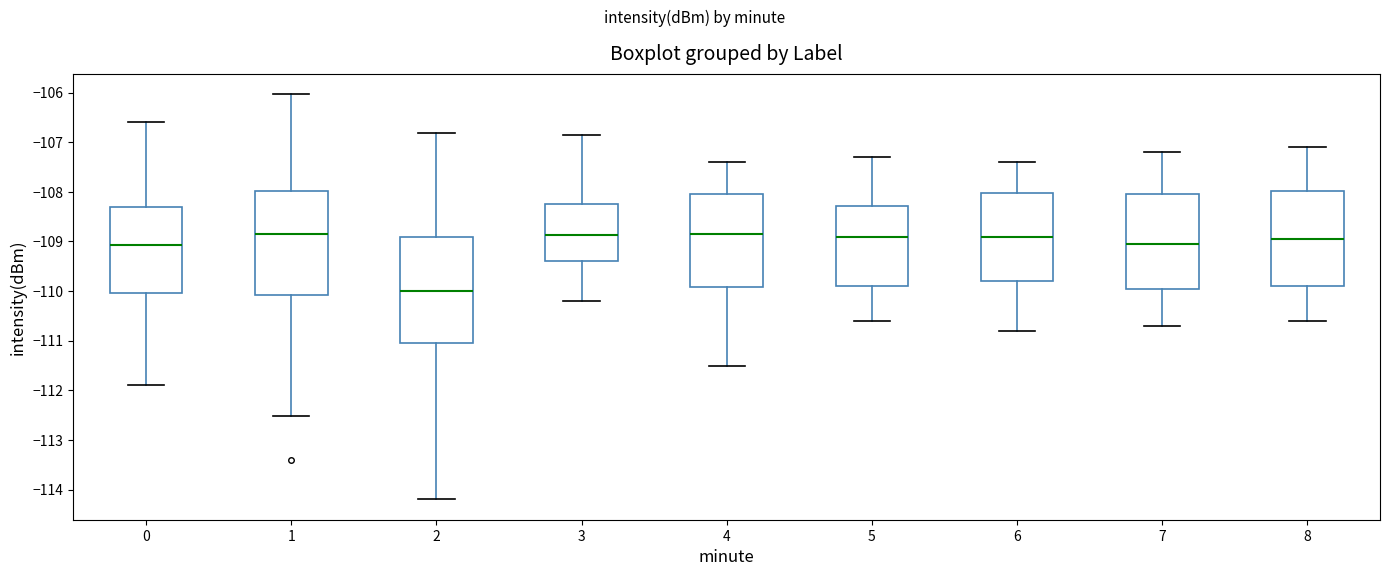

Reading left to right, transcribe this box plot: for each box, give where its median line is, the range the box spans, and where its two whiskers end, as read against the y-axis. The values are not printed on the chart, so give them approximately, as read against the axis.

0: median -109.1, box -110.0 to -108.3, whiskers -111.9 to -106.6
1: median -108.8, box -110.1 to -108.0, whiskers -112.5 to -106.0
2: median -110.0, box -111.0 to -108.9, whiskers -114.2 to -106.8
3: median -108.9, box -109.4 to -108.2, whiskers -110.2 to -106.8
4: median -108.8, box -109.9 to -108.0, whiskers -111.5 to -107.4
5: median -108.9, box -109.9 to -108.3, whiskers -110.6 to -107.3
6: median -108.9, box -109.8 to -108.0, whiskers -110.8 to -107.4
7: median -109.0, box -109.9 to -108.0, whiskers -110.7 to -107.2
8: median -108.9, box -109.9 to -108.0, whiskers -110.6 to -107.1